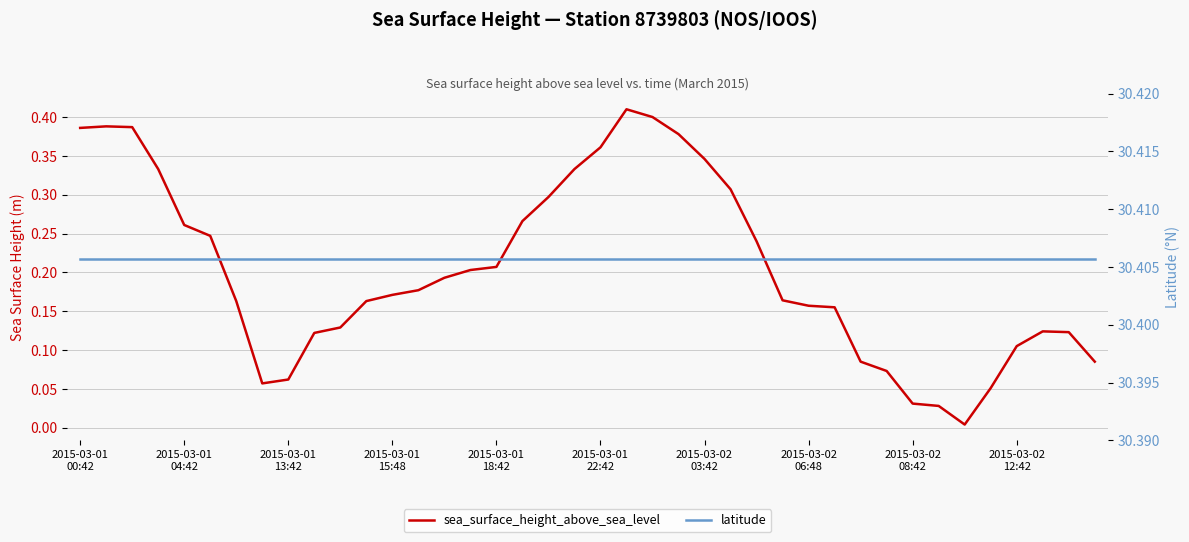

The value of sea_surface_height_above_sea_level at 30 is 0.1. True or false?

True